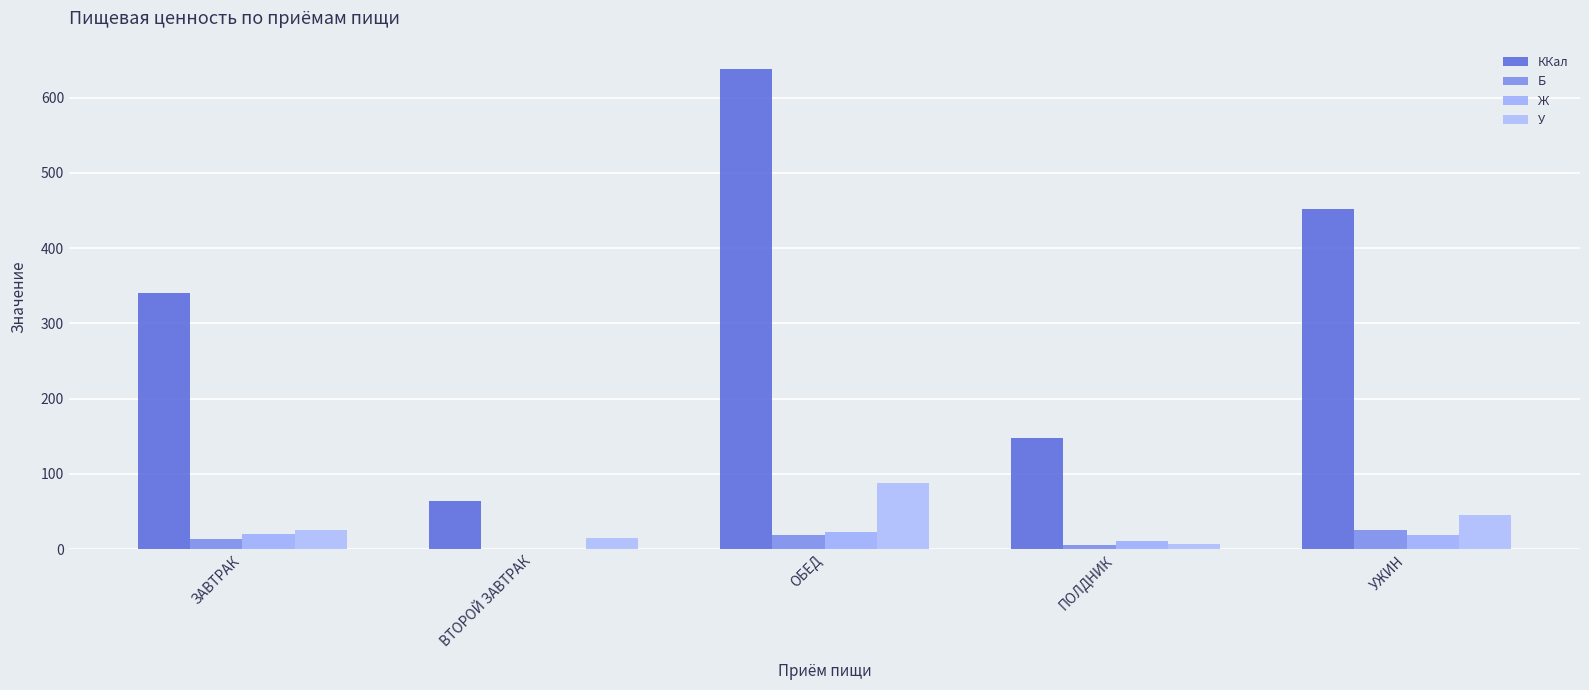

Rank the categories by Ж value from lowest to highest.

ВТОРОЙ ЗАВТРАК, ПОЛДНИК, УЖИН, ЗАВТРАК, ОБЕД